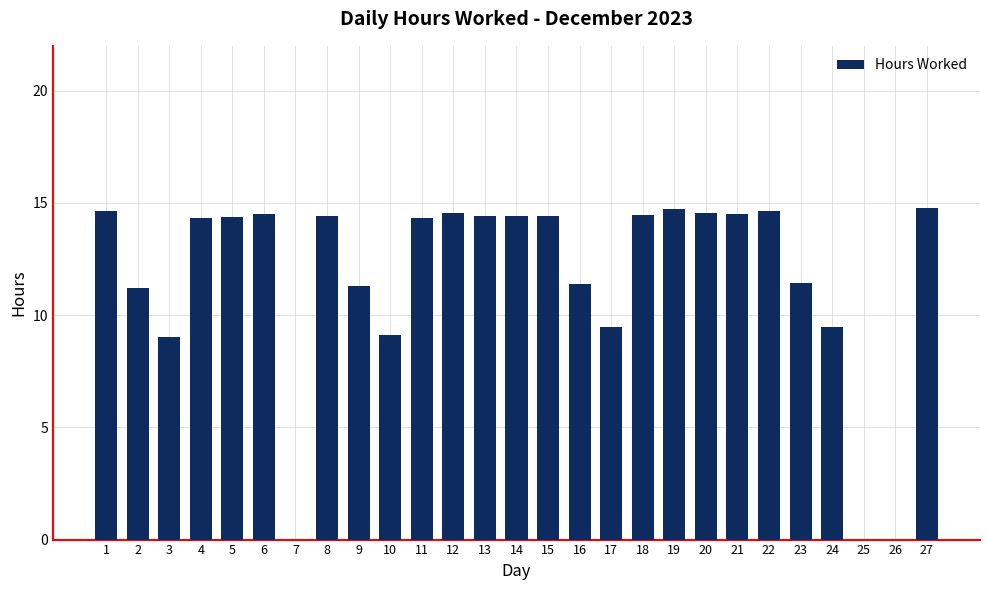

What is the ratio of the value at 4 to the value at 8?

1.0